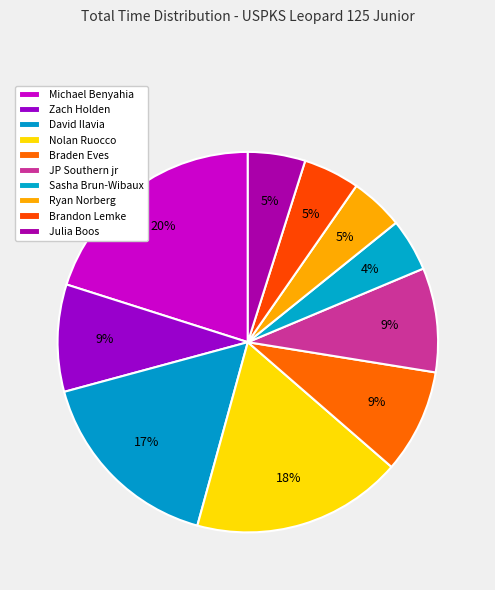

Which category has the biggest portion of the pie?

Michael Benyahia